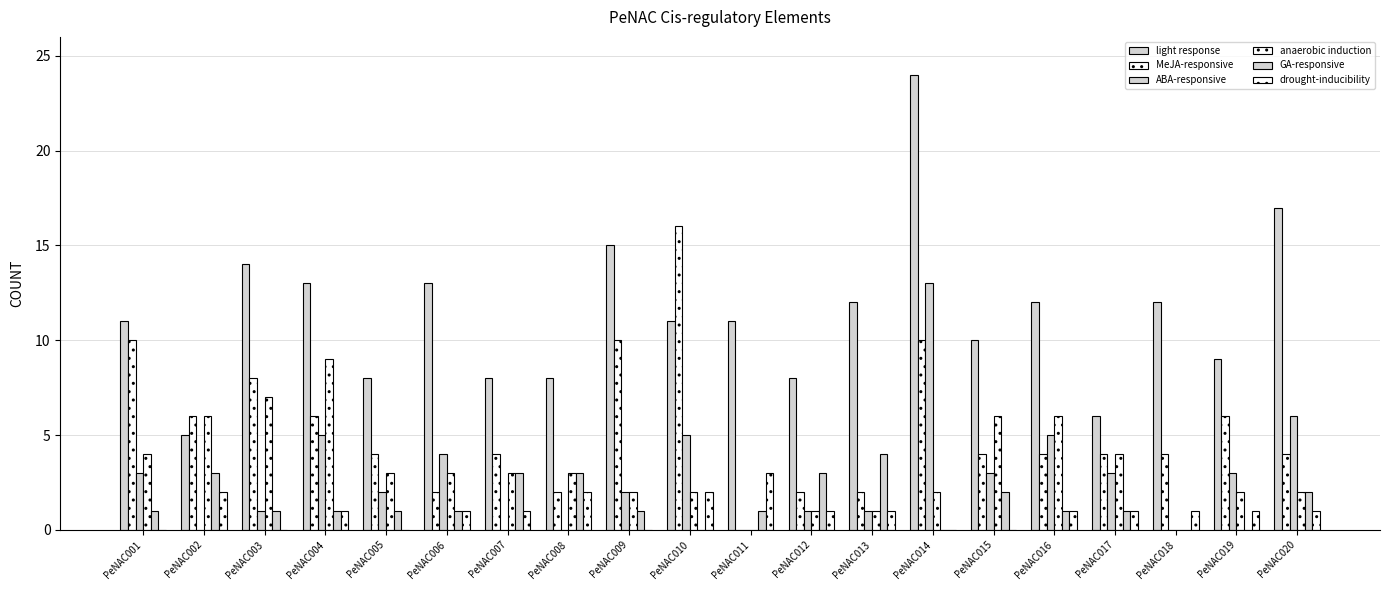

What is the difference between the maximum and minimum values in the GA-responsive series?

4